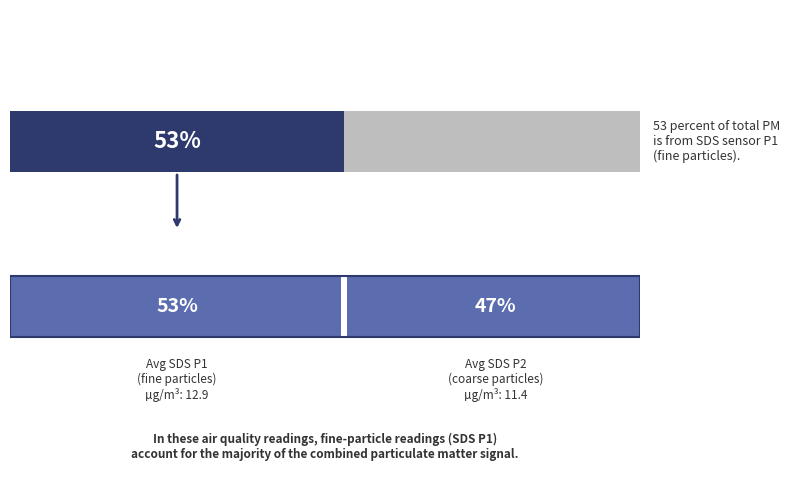

List the series in order of their overall mean, highest first.

SDS_P1, SDS_P2